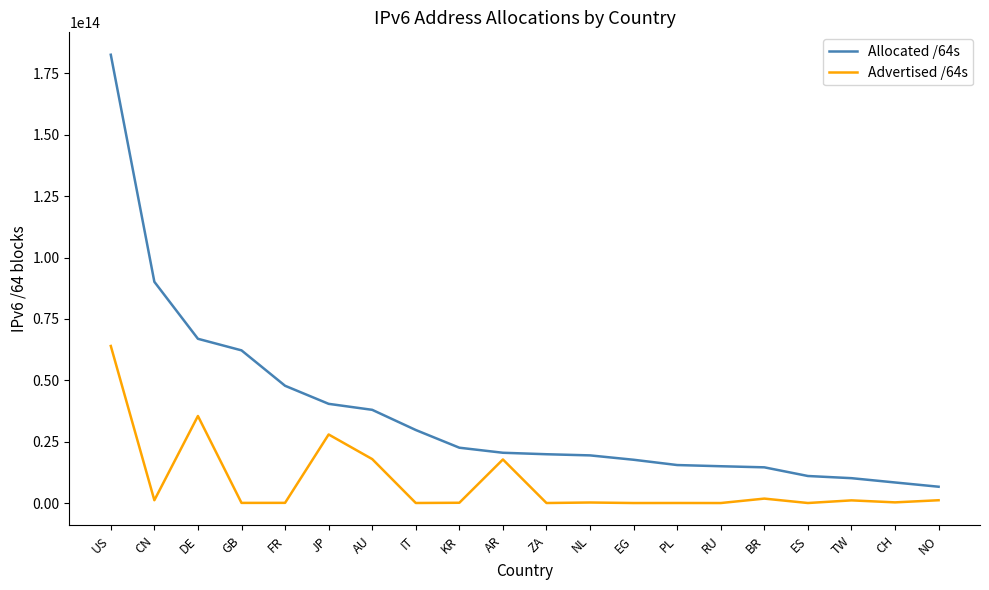

True or false: Advertised /64s and Allocated /64s cross at least once.

False